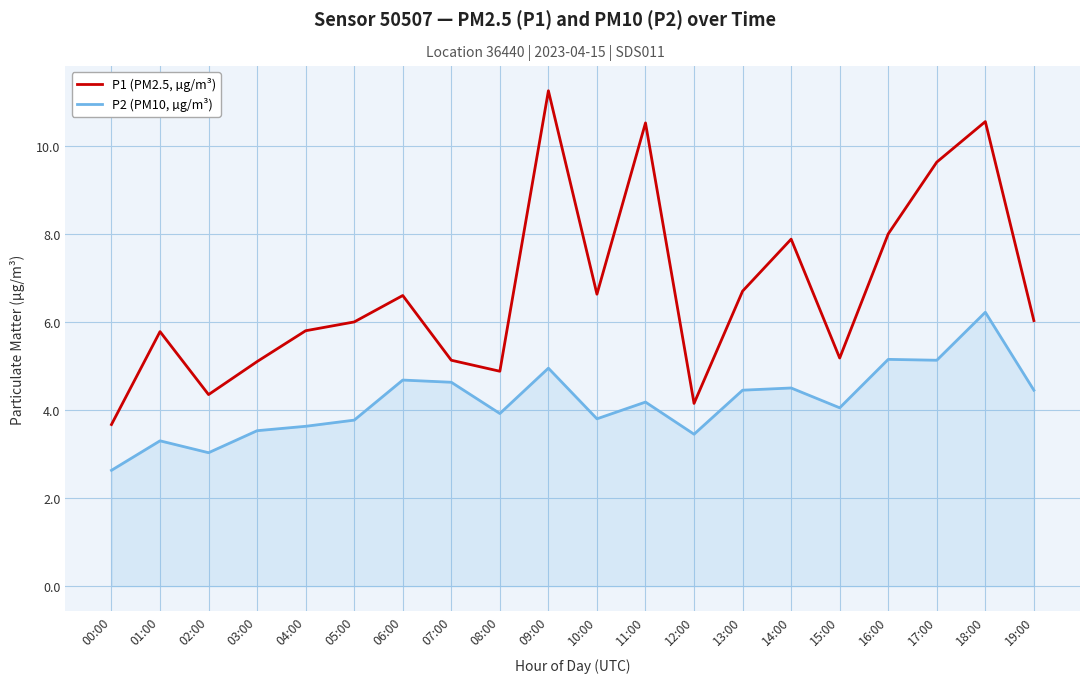

What is the difference between the P2 (PM10, µg/m³) values at 13:00 and 12:00?

1.0